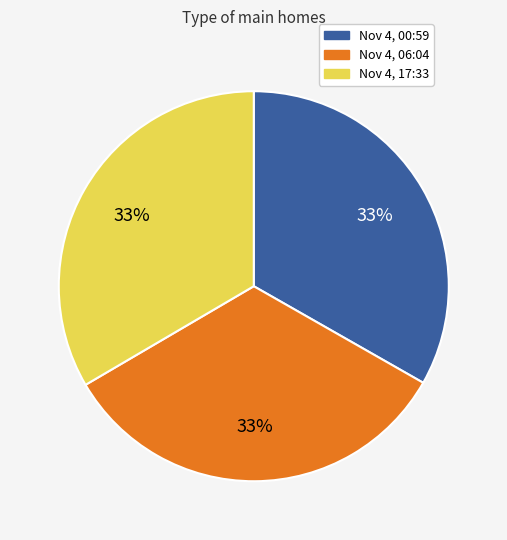

Is there any slice that represents more than half of the pie?

No